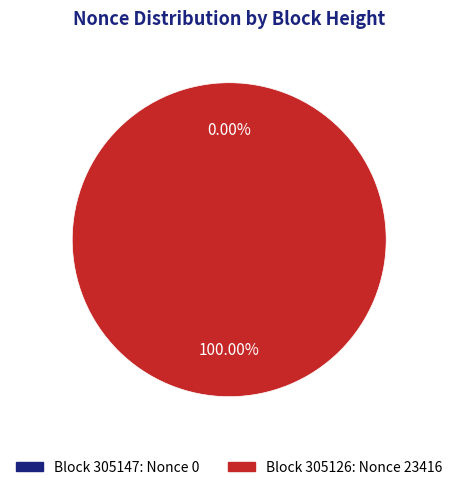

Between 305147 and 305126, which is larger?

305126